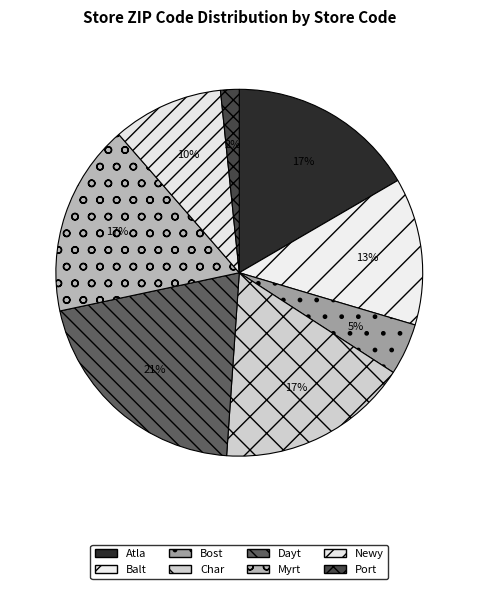

Do Dayt and Bost together represent more than half of the pie?

No